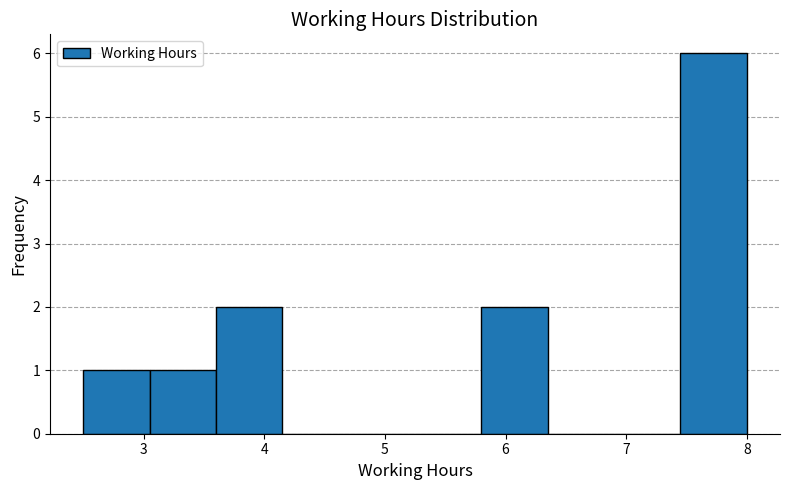

Reading left to right, list every bar in this chart as the range it spans on the x-axis followed by its height. Neither the bar edges nor the heights are printed on the chart, so give them approximately, as read against the axes.

2.50 to 3.05: 1
3.05 to 3.60: 1
3.60 to 4.15: 2
4.15 to 4.70: 0
4.70 to 5.25: 0
5.25 to 5.80: 0
5.80 to 6.35: 2
6.35 to 6.90: 0
6.90 to 7.45: 0
7.45 to 8.00: 6